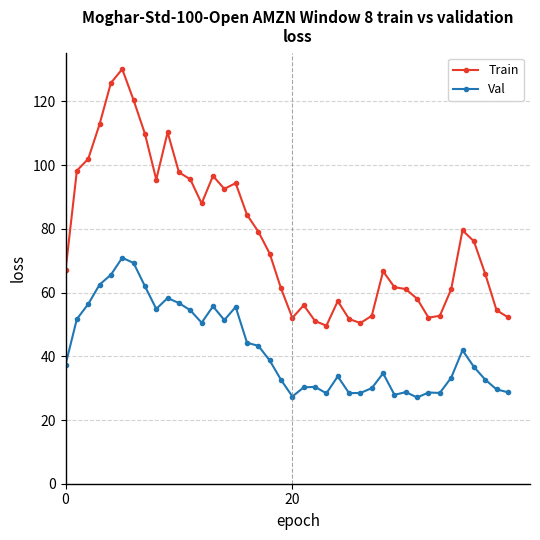

Which series has the largest total across all categories?

Train